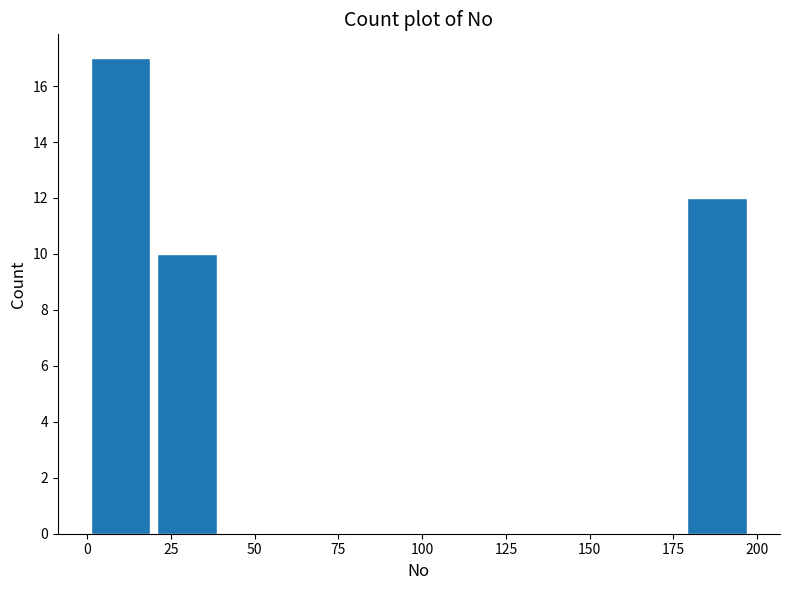

Around what value on the x-axis is the tallest bar? Give the approximate position of its centre, as read against the axis.

10